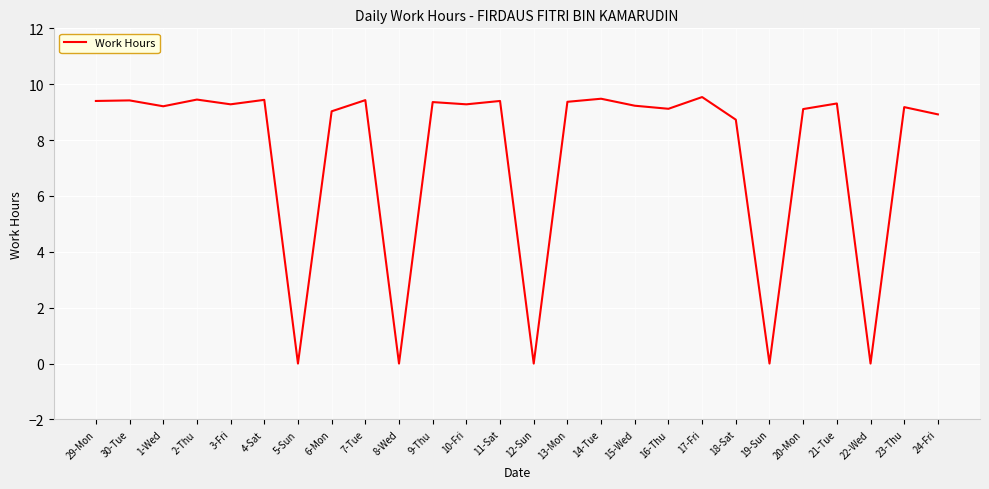

True or false: the data shows 16.2 at 11-Sat.

False